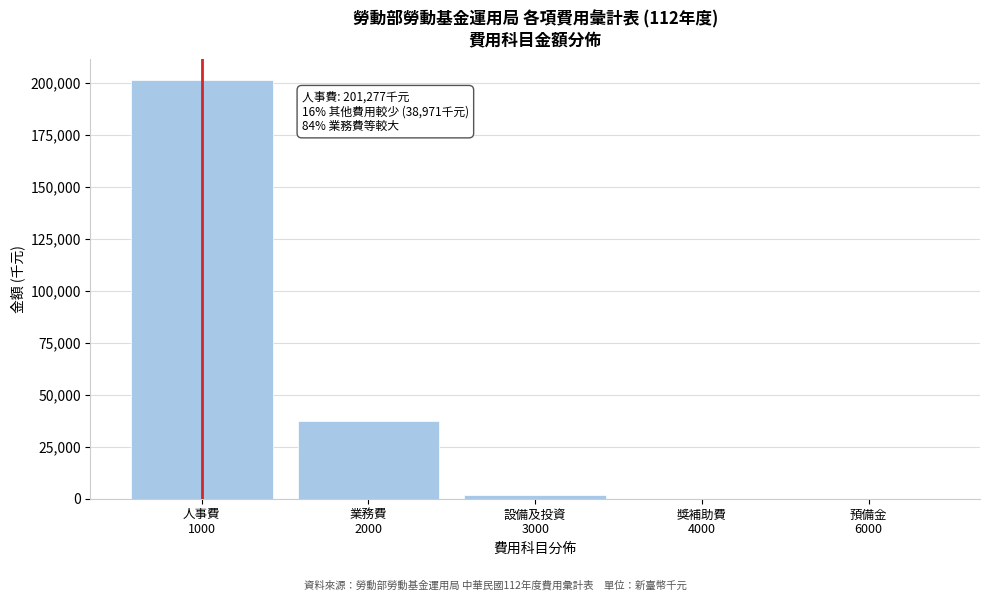

What is the maximum value shown in the chart?

201277